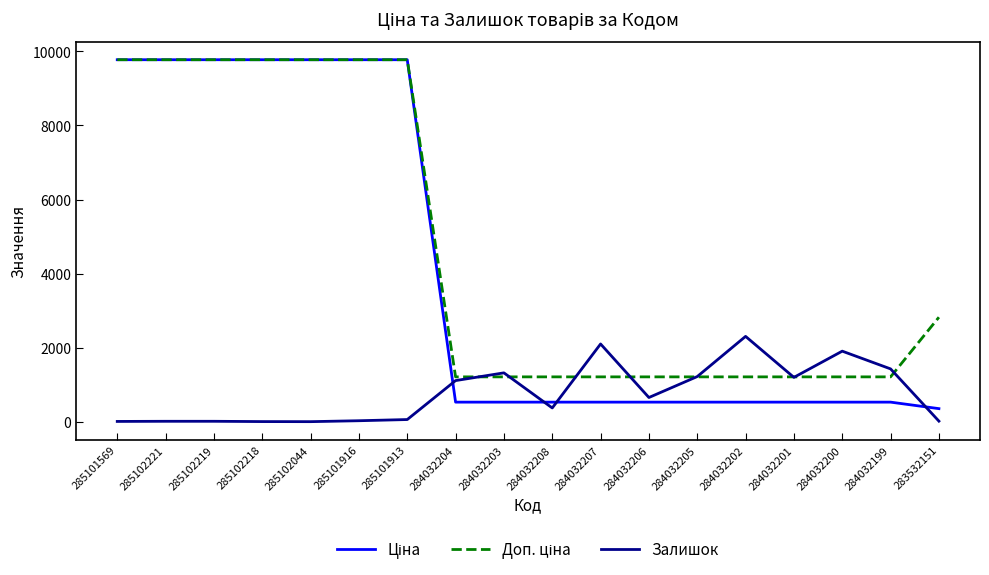

What is the maximum value shown in the chart?

9775.5